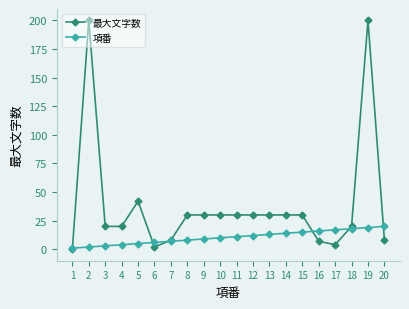

Rank the series by their maximum value, from lowest to highest.

項番, 最大文字数